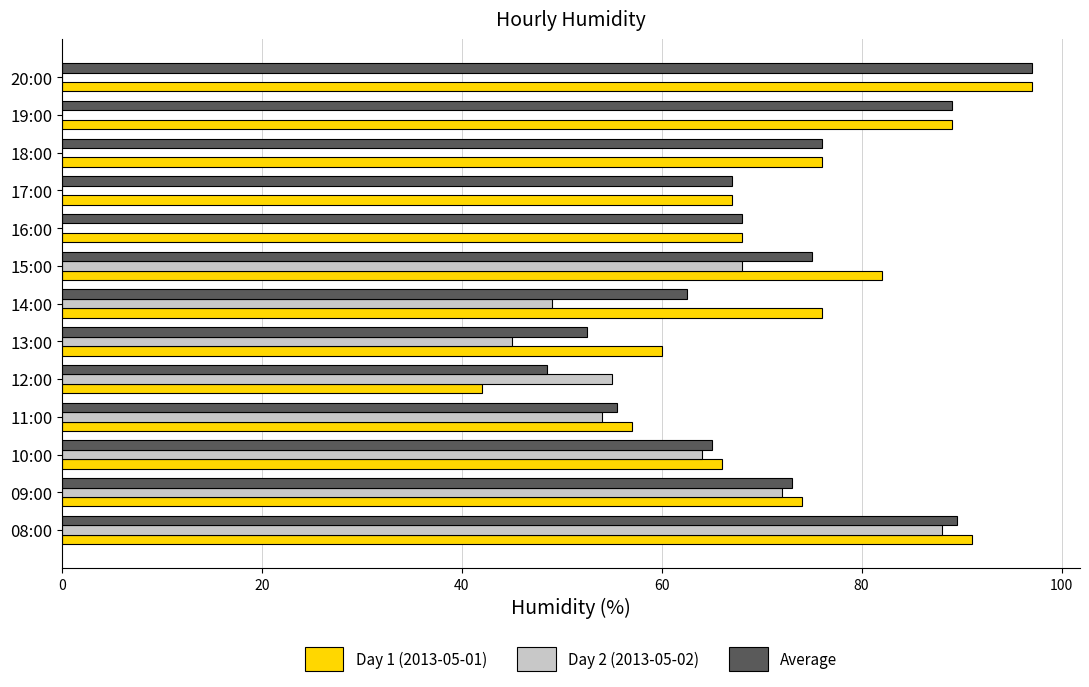

At which label is Day 1 (2013-05-01) closest to 69?

16:00